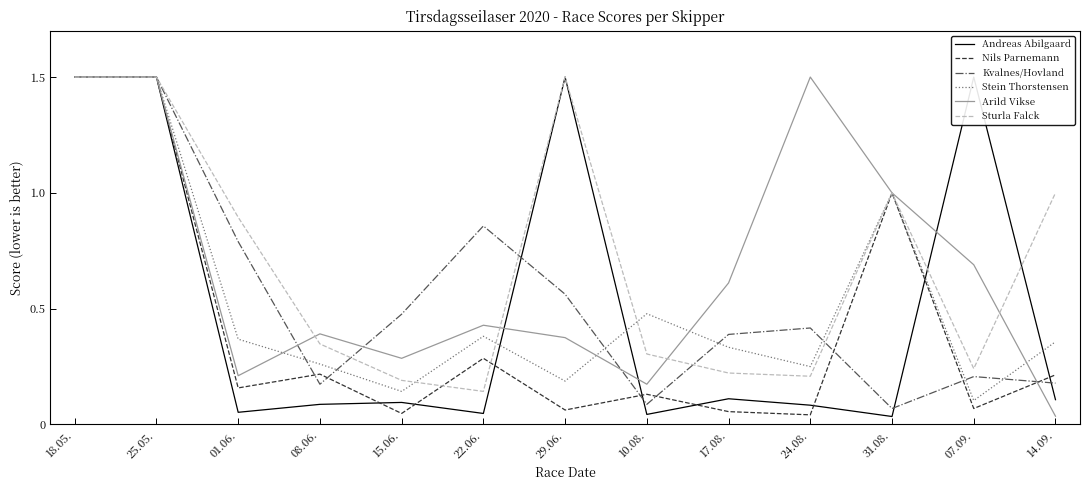

What is the difference between the maximum and minimum values in the Sturla Falck series?

1.4